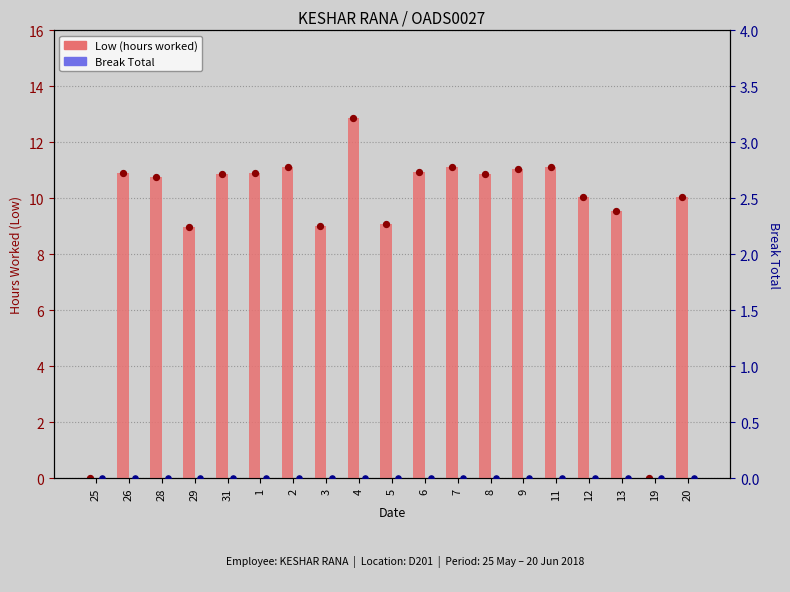

At which category is the sum across all series the highest?

4